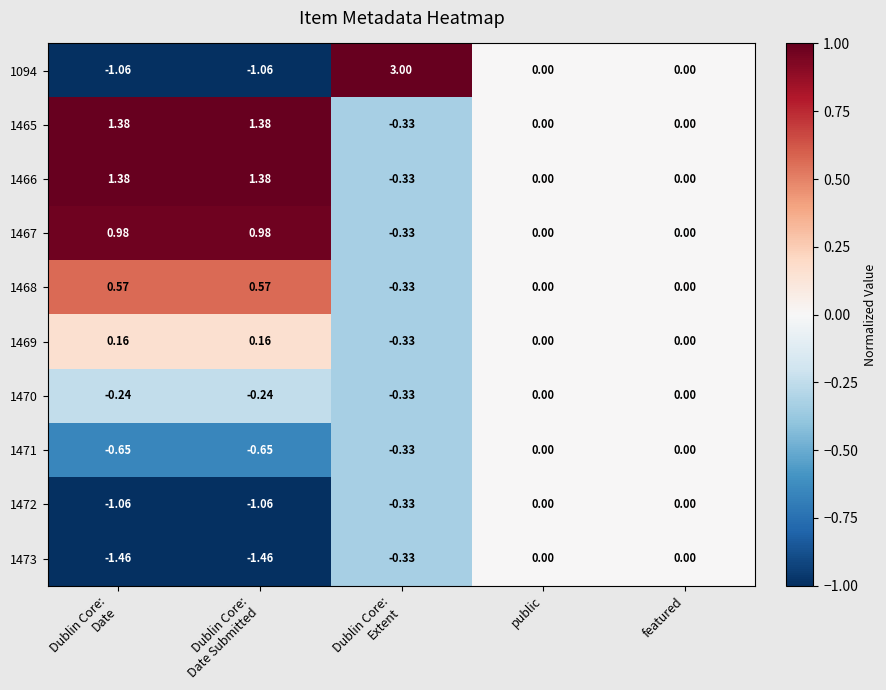

Which series has the widest spread of values?

1094